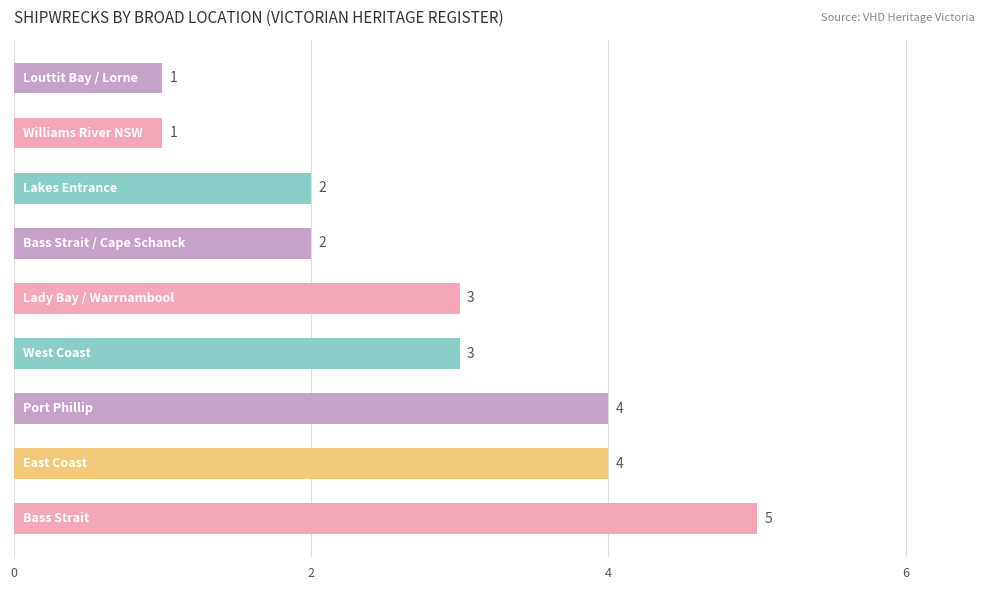

Count the values in the range 2 to 4.

6